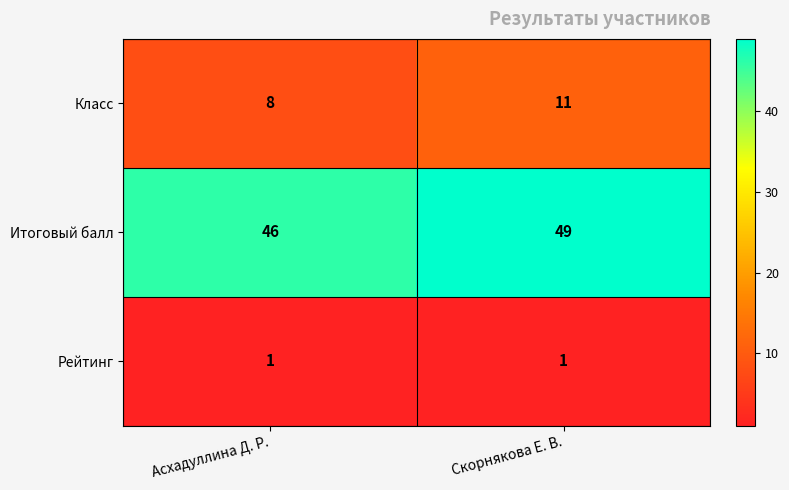

Which category has the lowest value in the Класс series?

Асхадуллина Д. Р.